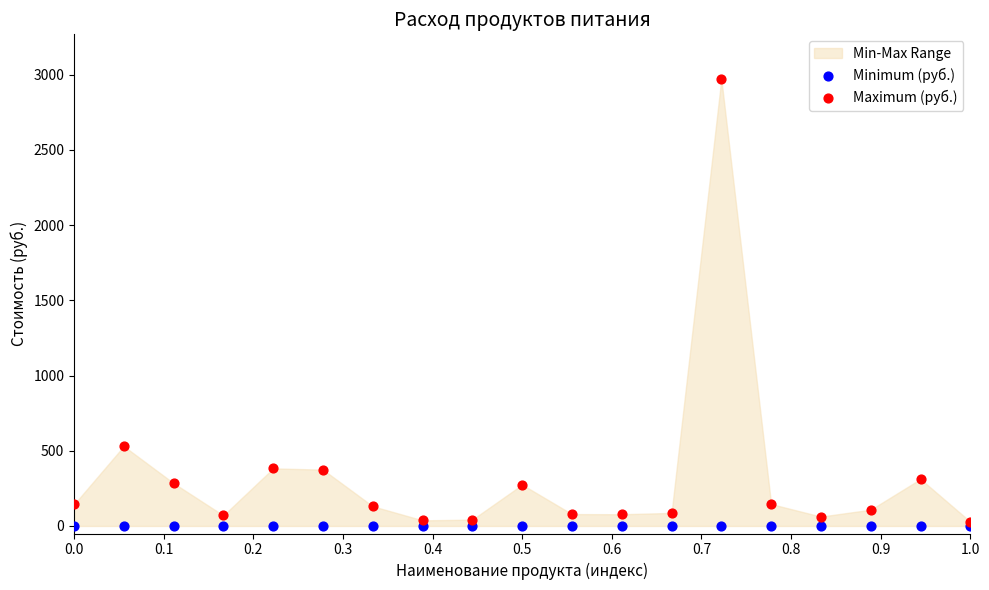

In the Maximum (руб.) series, what Y value is closest to 1499?

530.4